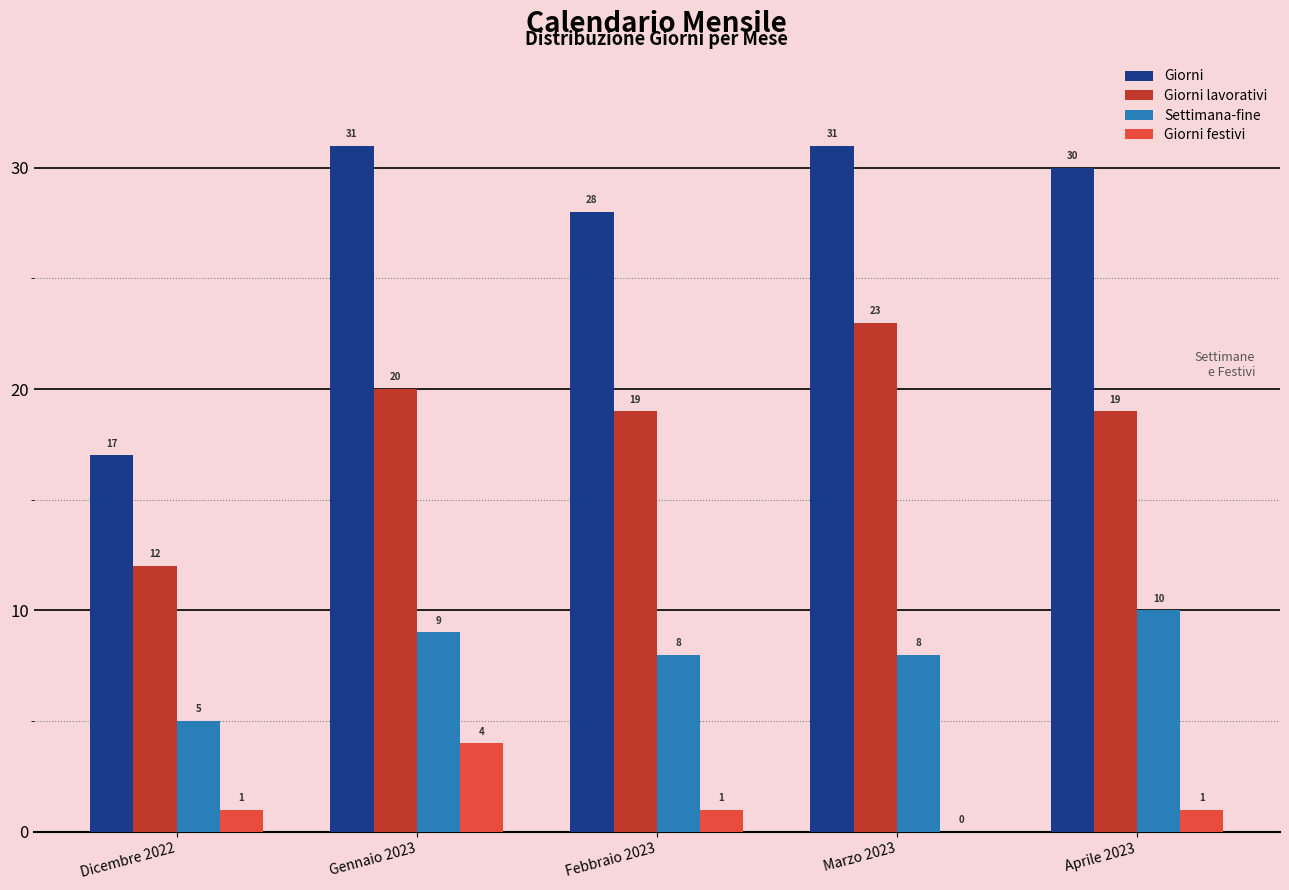

What is the average value of the Giorni lavorativi series?

19